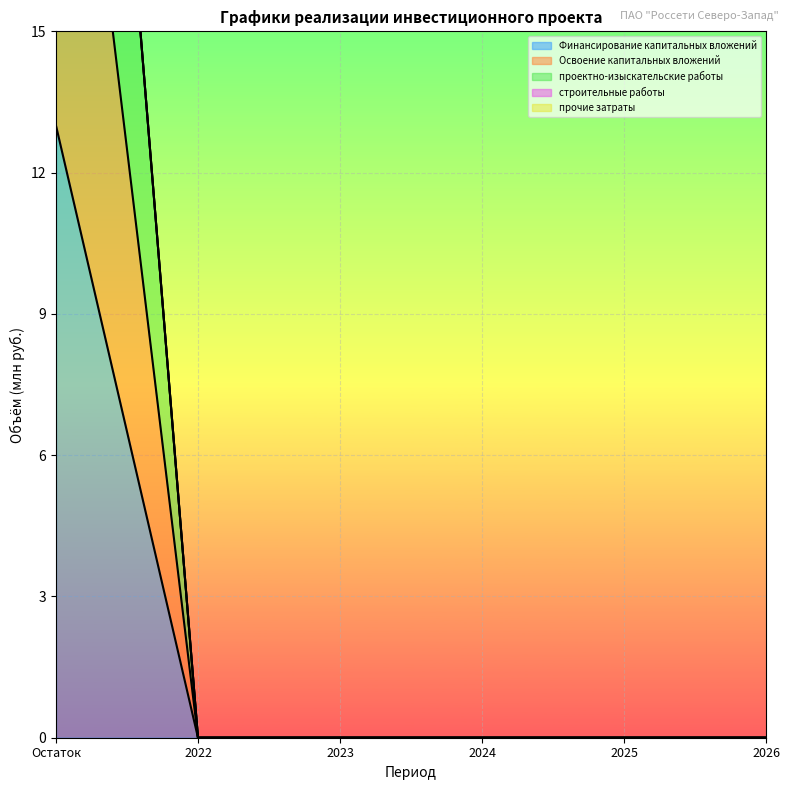

Reading left to right, extract all data points from this chart.

Финансирование капитальных вложений: Остаток=25	2022=0	2023=0	2024=0	2025=0	2026=0
Освоение капитальных вложений: Остаток=13	2022=0	2023=0	2024=0	2025=0	2026=0
проектно-изыскательские работы: Остаток=37	2022=0	2023=0	2024=0	2025=0	2026=0